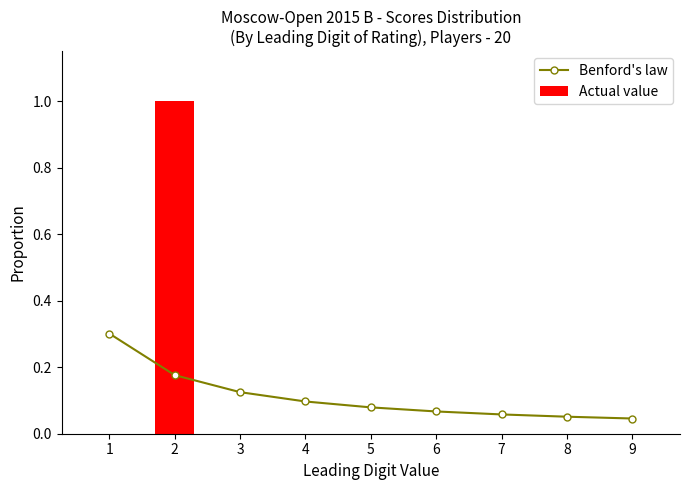

Is the value of Actual value at 1 greater than the value of Benford's law at 4?

No